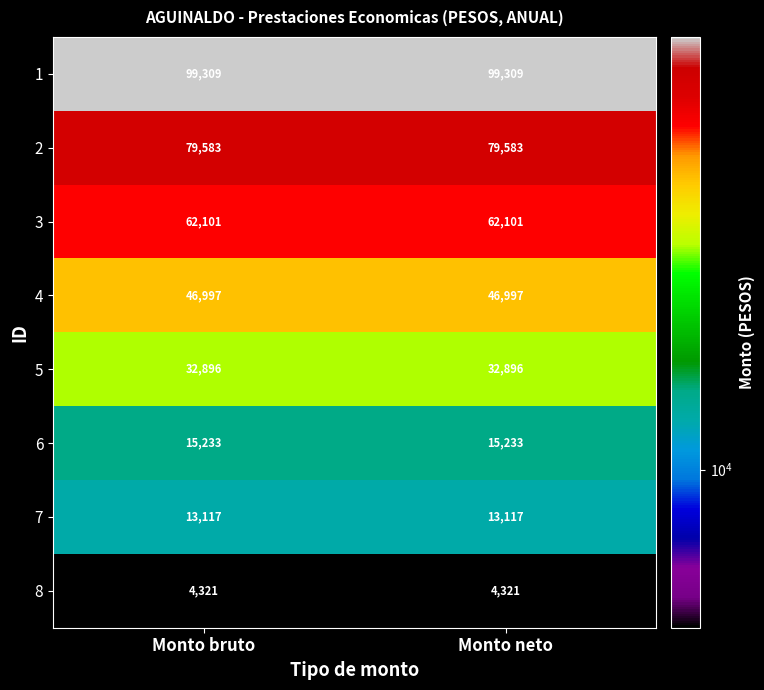

Reading right to left, extract all data points from this chart.

1: 99309	99309
2: 79583	79583
3: 62101	62101
4: 46997	46997
5: 32896	32896
6: 15233	15233
7: 13117	13117
8: 4321	4321